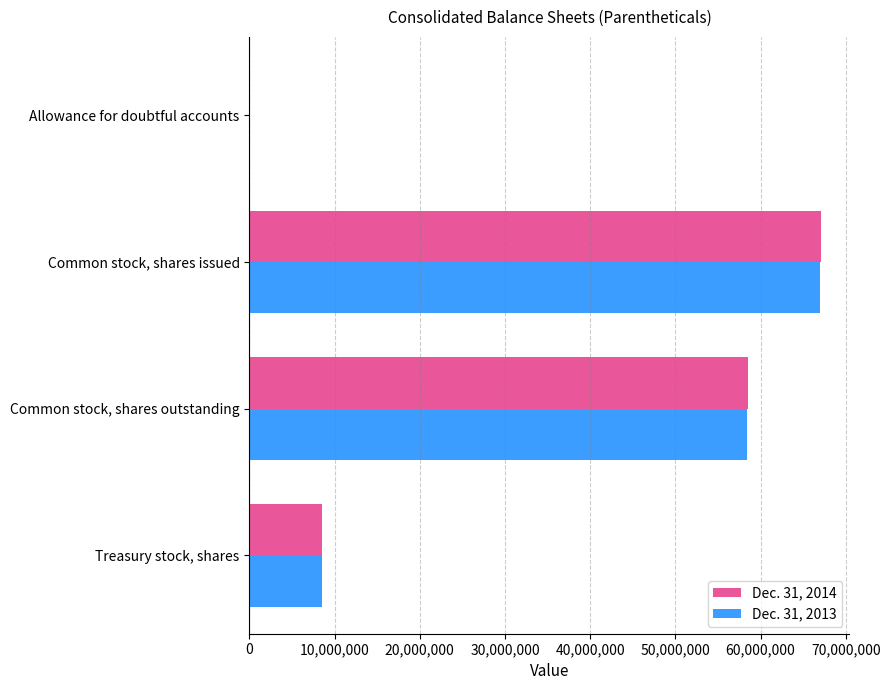

Is it true that Dec. 31, 2014 equals 32734533 at Common stock, shares issued?

False